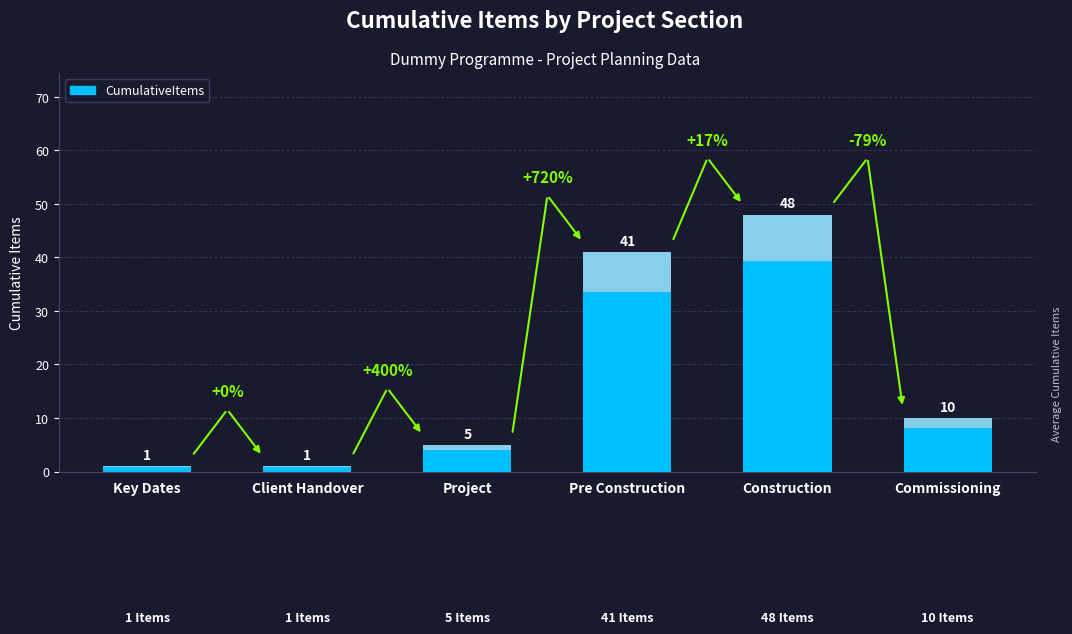

At which category does the chart reach its peak across all series?

Construction